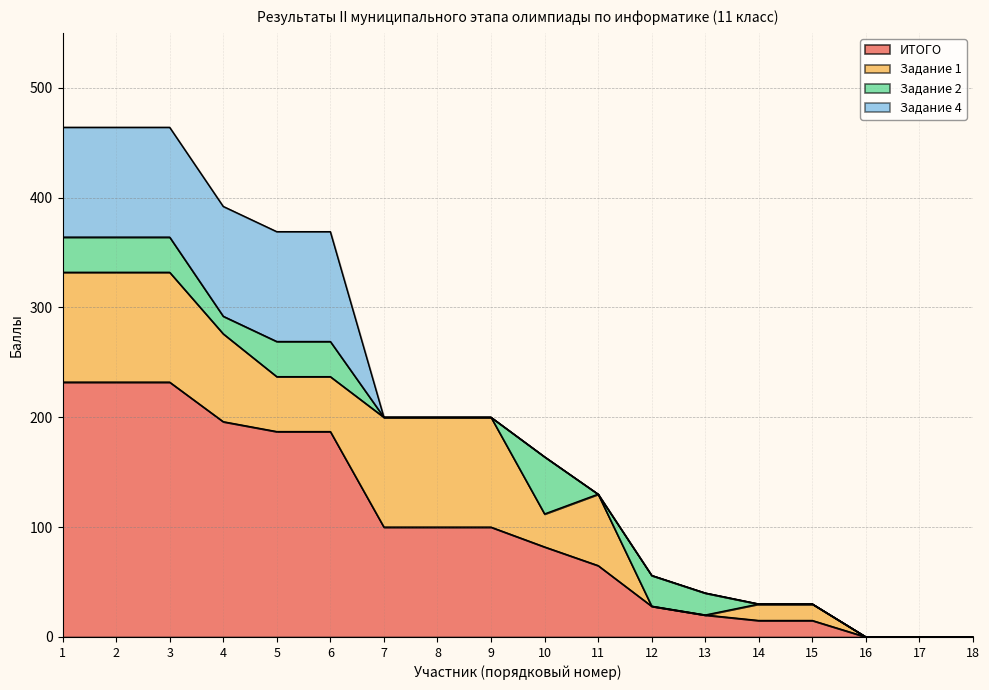

True or false: Задание 4 has a value of 100 at 5.

True